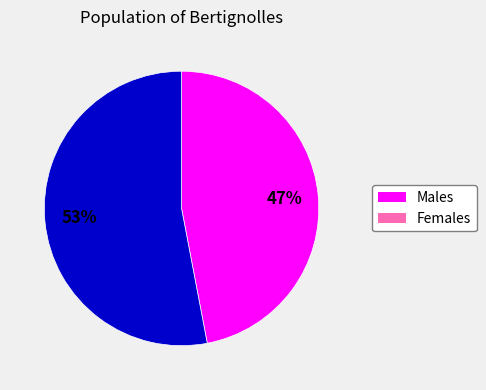

Which category has the smallest portion of the pie?

Males